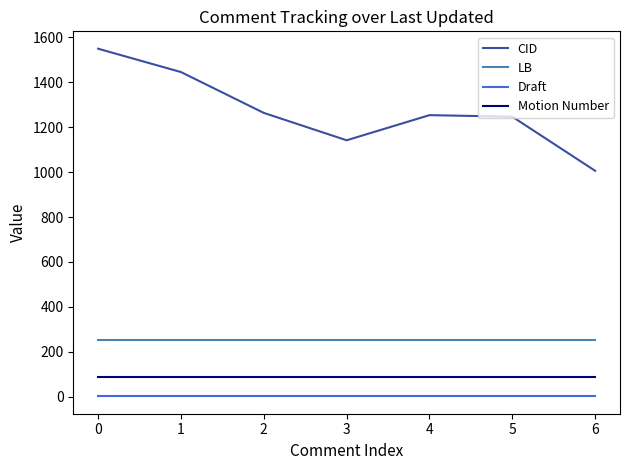

True or false: Draft and LB cross at least once.

False